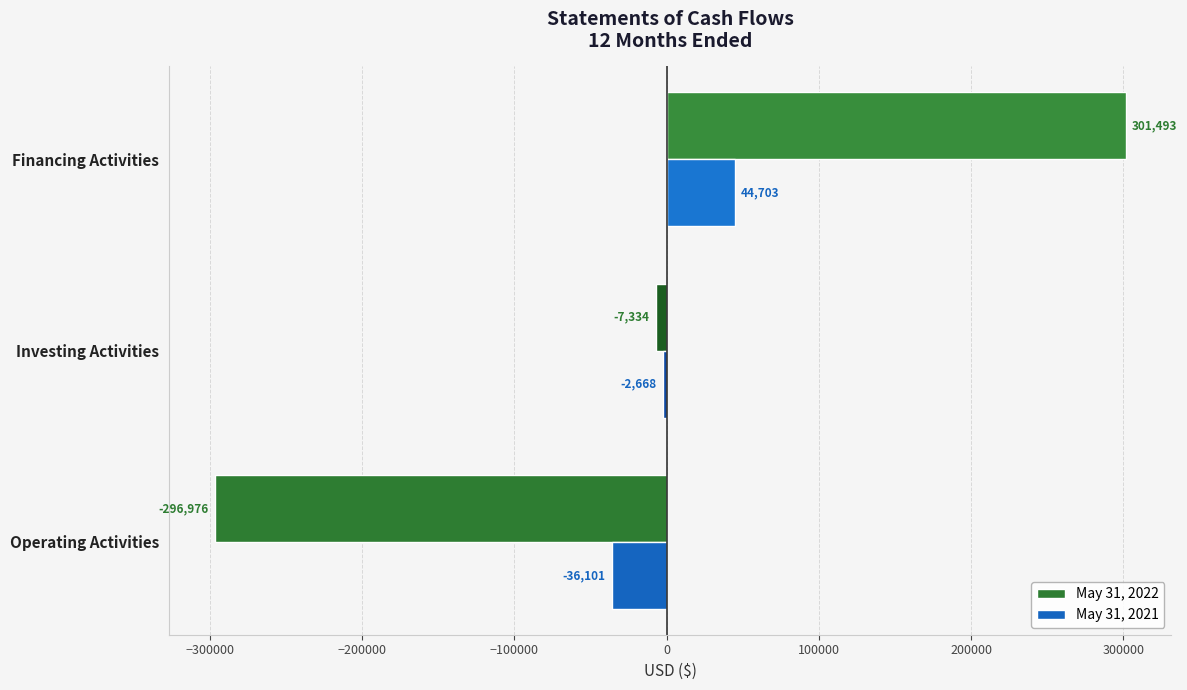

What is the sum of all May 31, 2022 values?

-2817